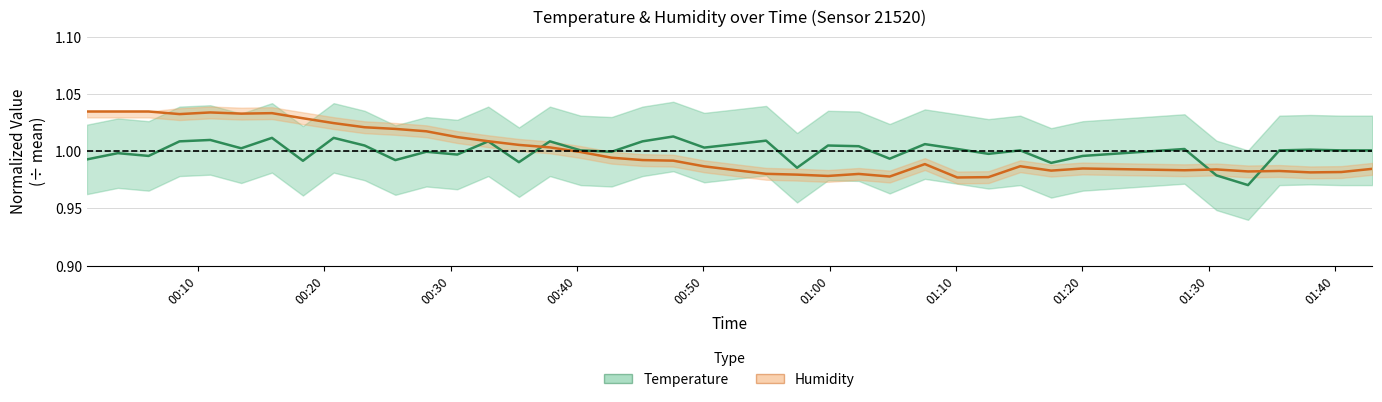

How many lines are shown in the chart?

2